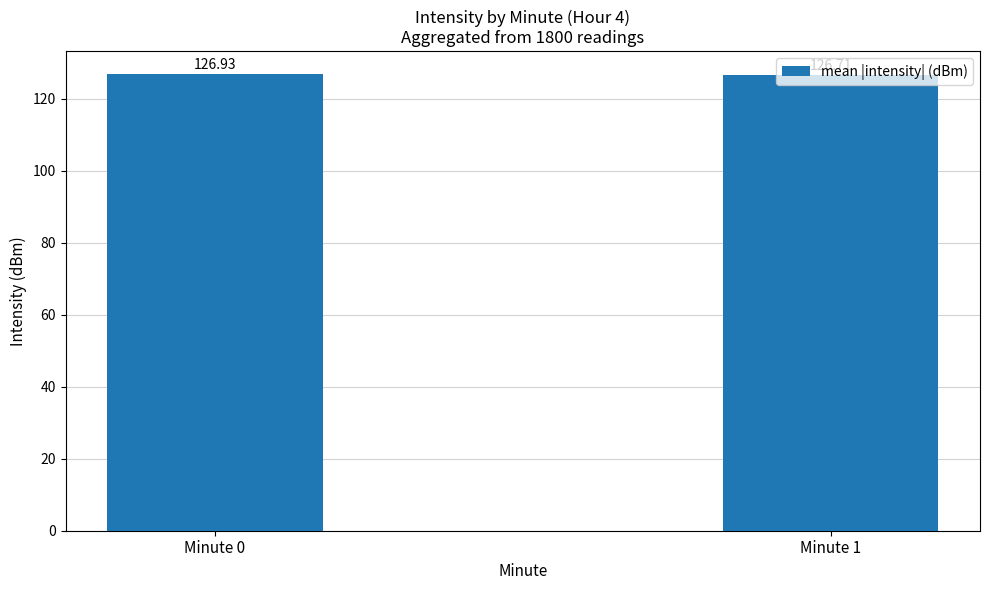

Reading left to right, list all the values displayed in this chart.

126.9	126.7